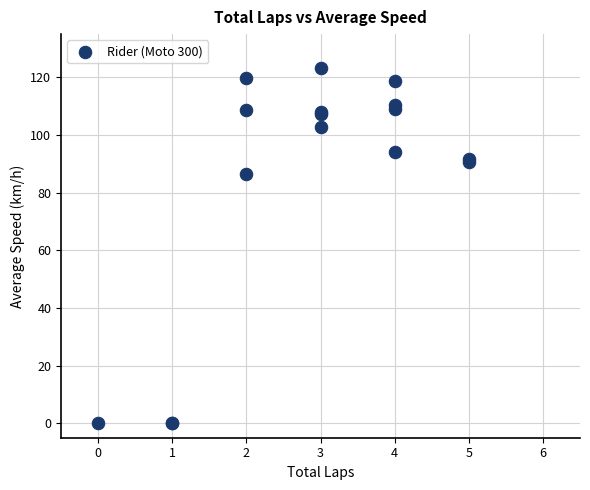

What Y value in the scatter plot is closest to 61?

86.3